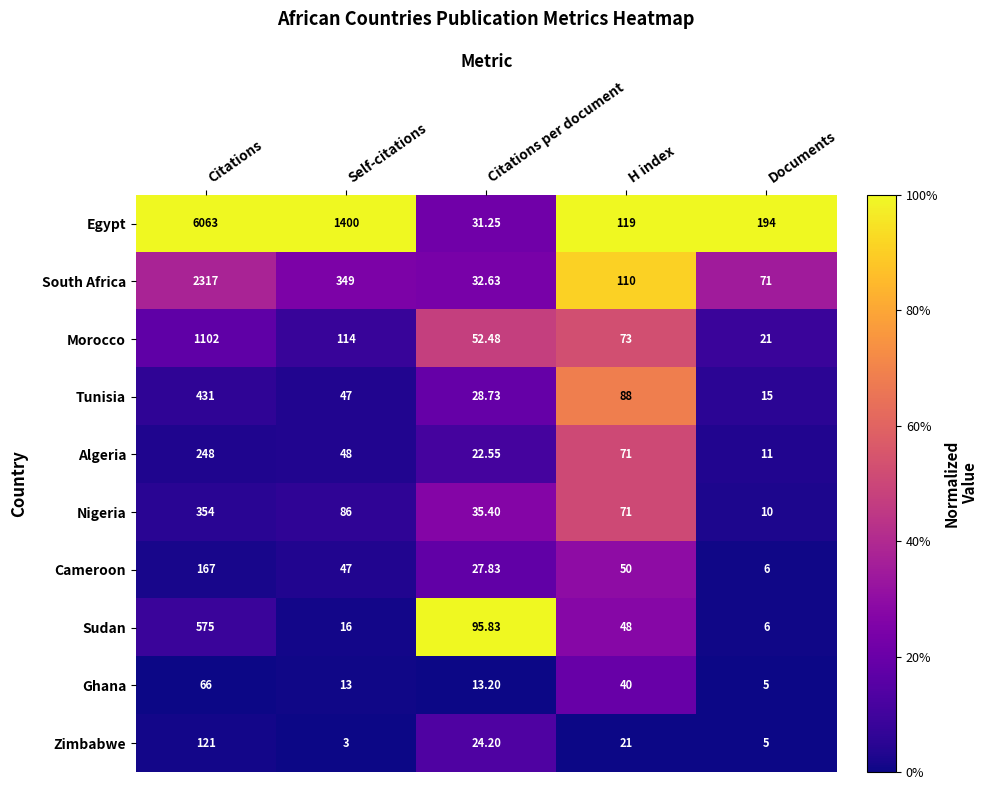

At which category is the sum across all series the highest?

Citations